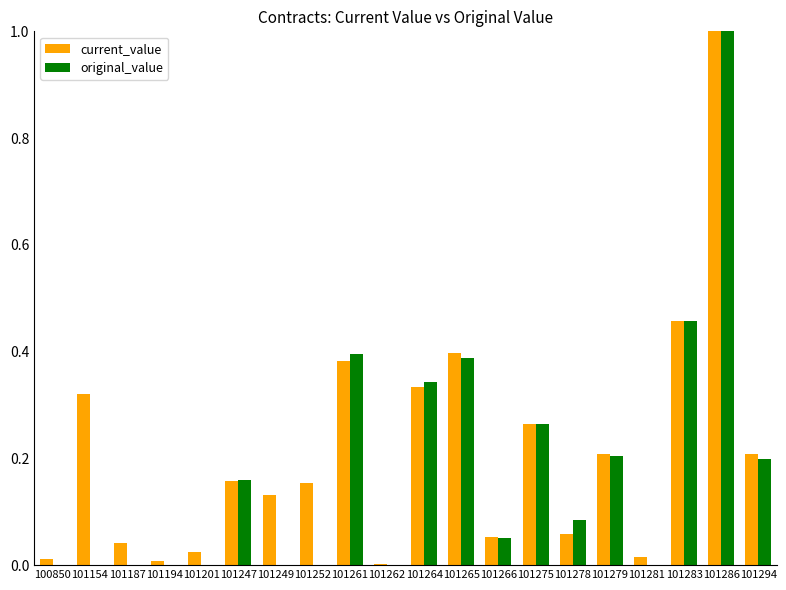

How many categories are shown in the chart?

20